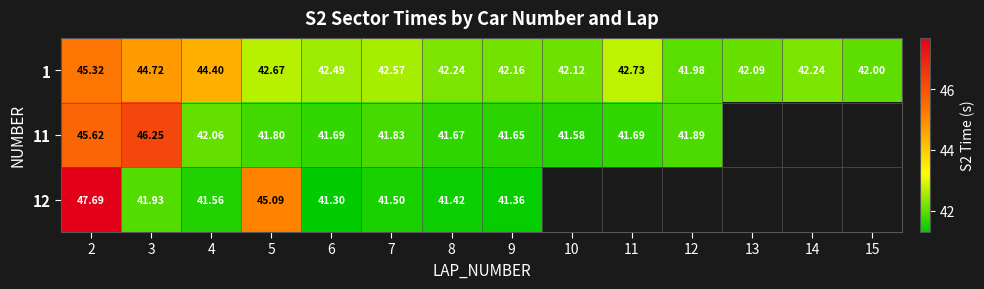

Is the value of 12 at 3 greater than the value of 1 at 4?

No